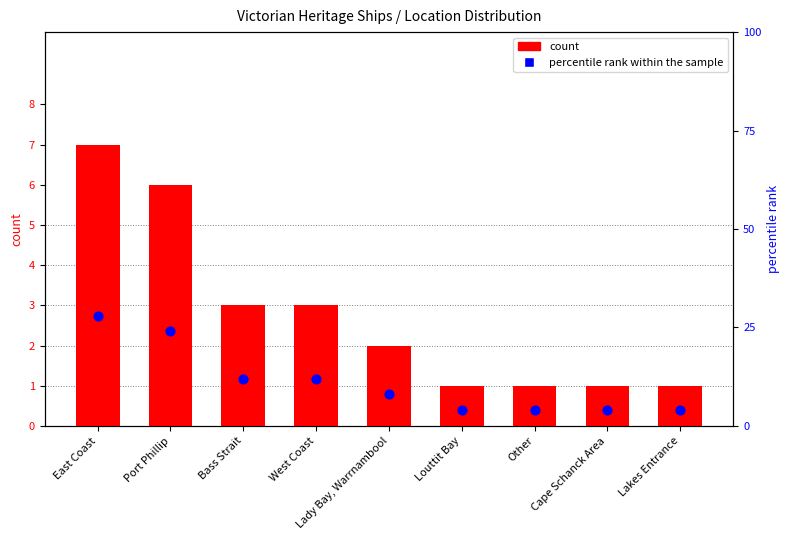

At how many categories does at least one series exceed 20?

2